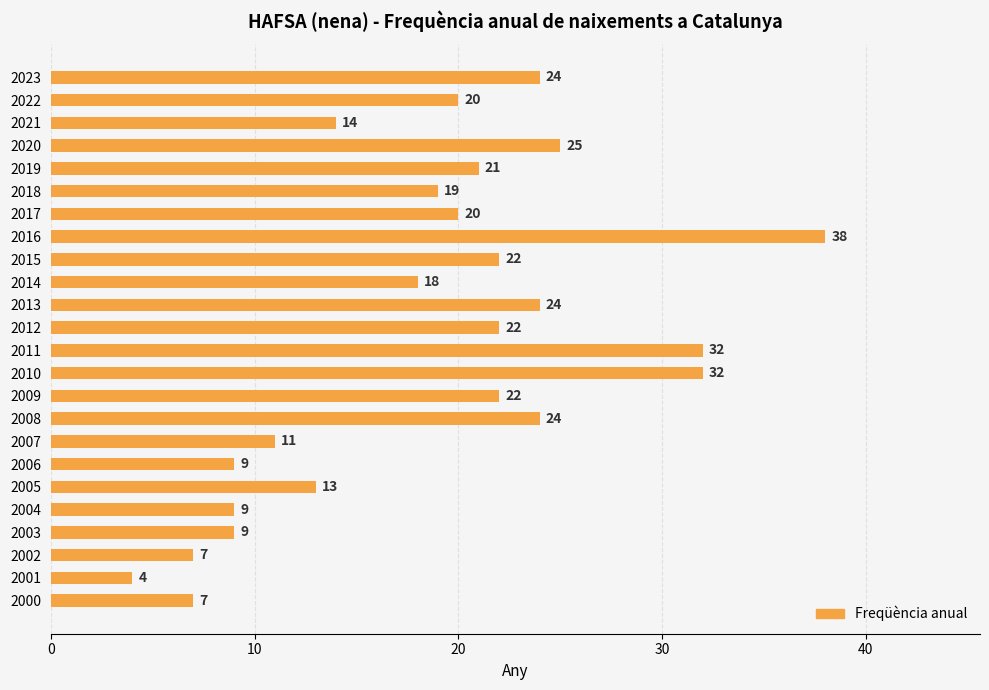

Reading bottom to top, list all the values displayed in this chart.

7	4	7	9	9	13	9	11	24	22	32	32	22	24	18	22	38	20	19	21	25	14	20	24